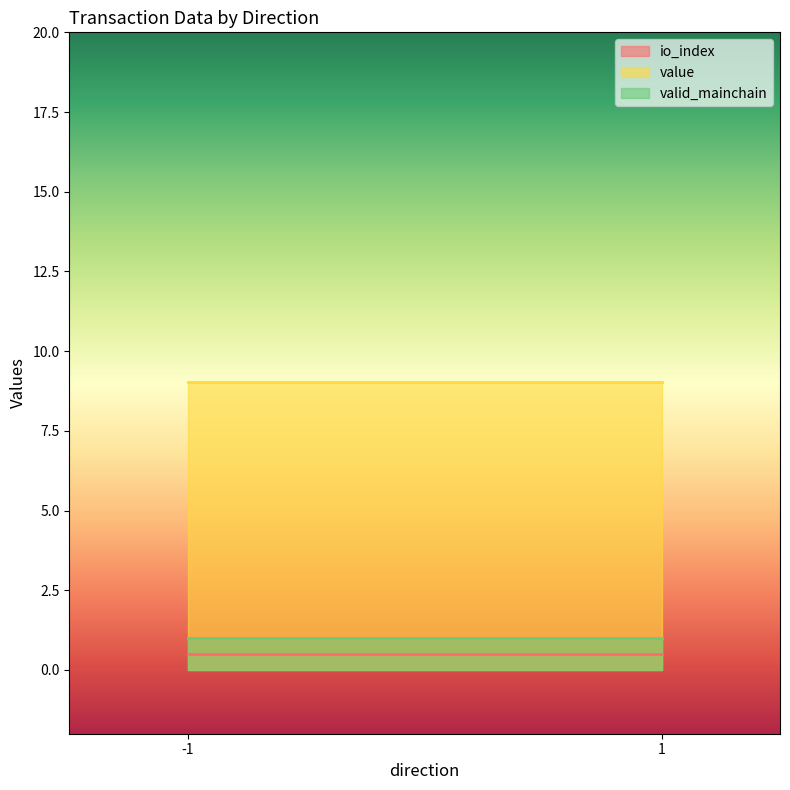

At which category does the chart reach its minimum across all series?

-1